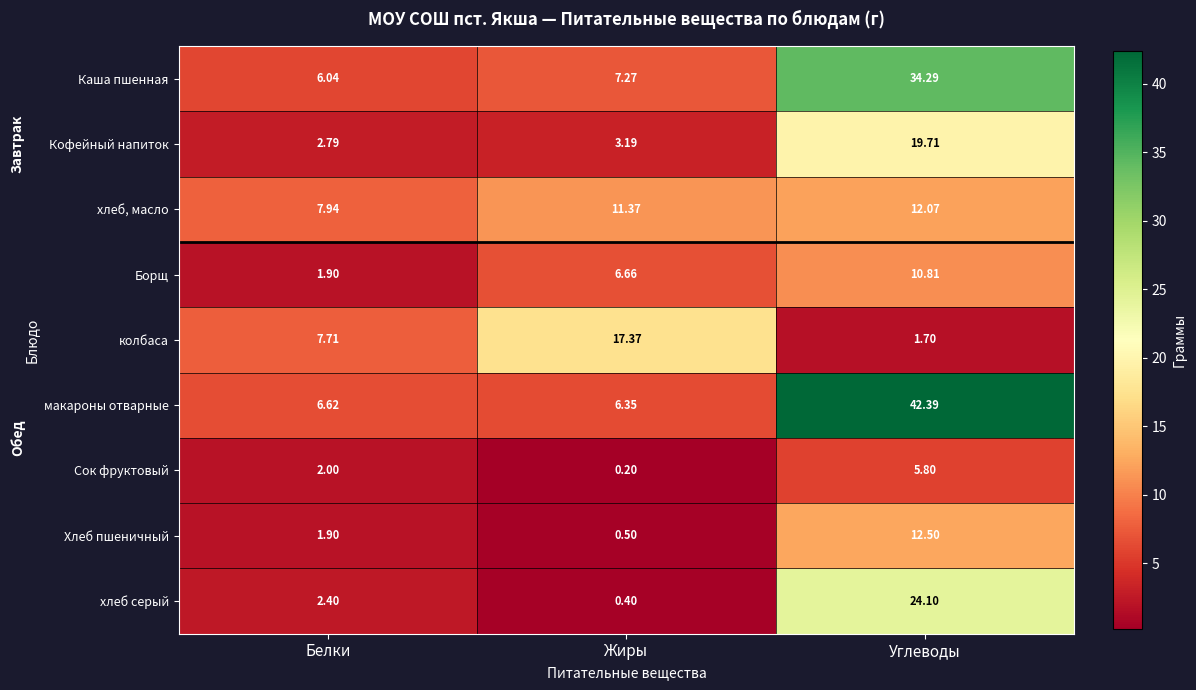

Which series has the largest range (max minus min)?

макароны отварные